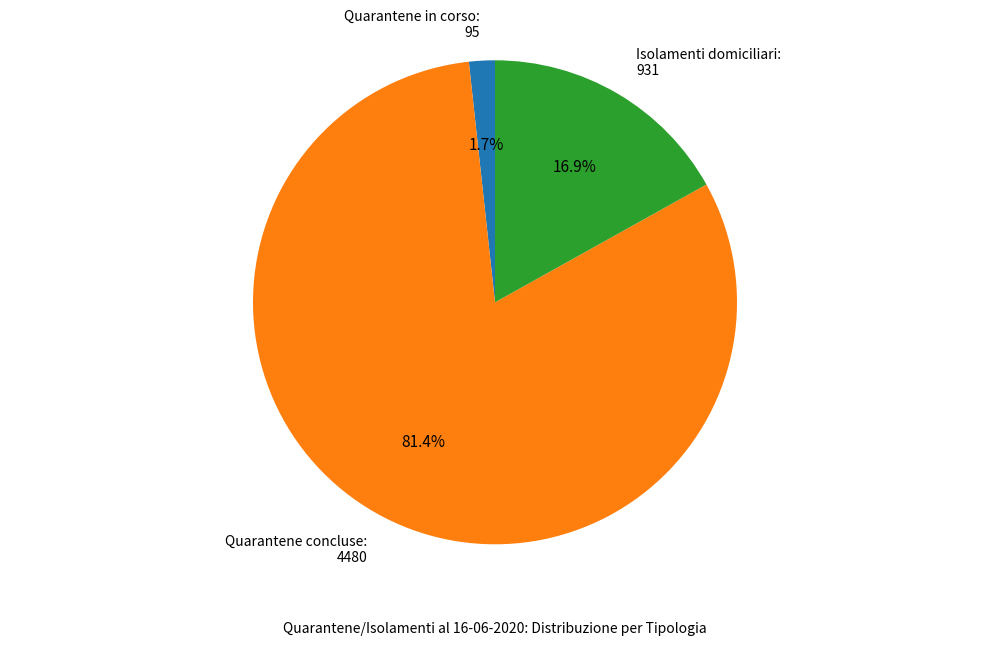

Does any single category account for the majority?

Yes